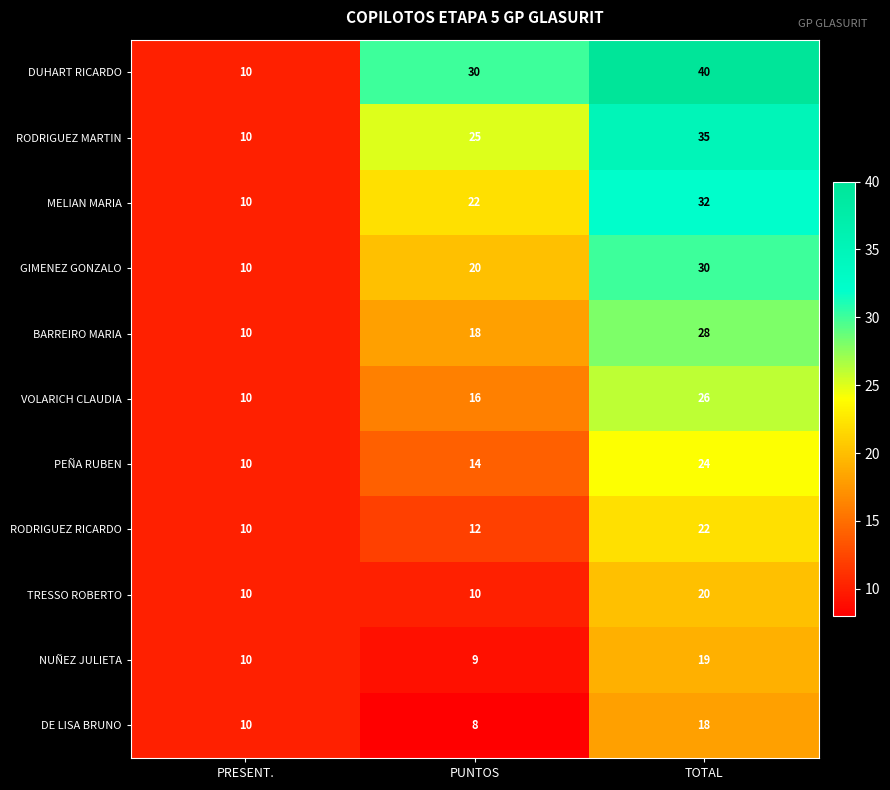

At how many categories does at least one series exceed 34?

1